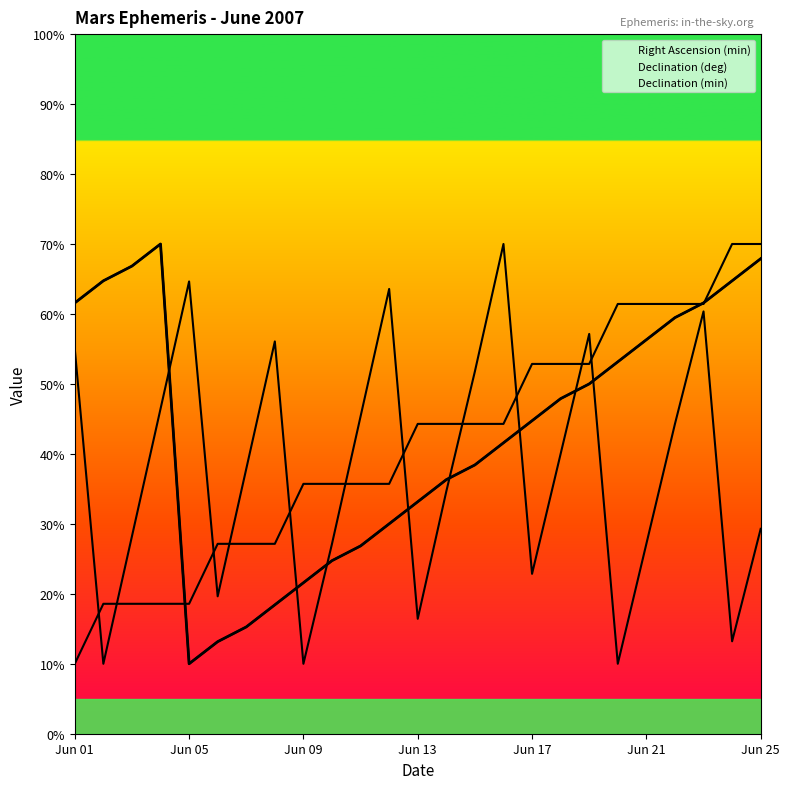

The value of Declination (min) at Jun 07 is 58.7. True or false?

False